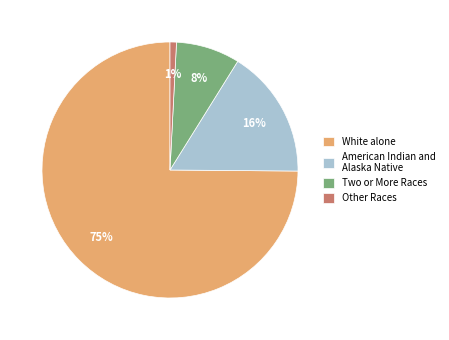

Do Other Races and American Indian and Alaska Native together represent more than half of the pie?

No